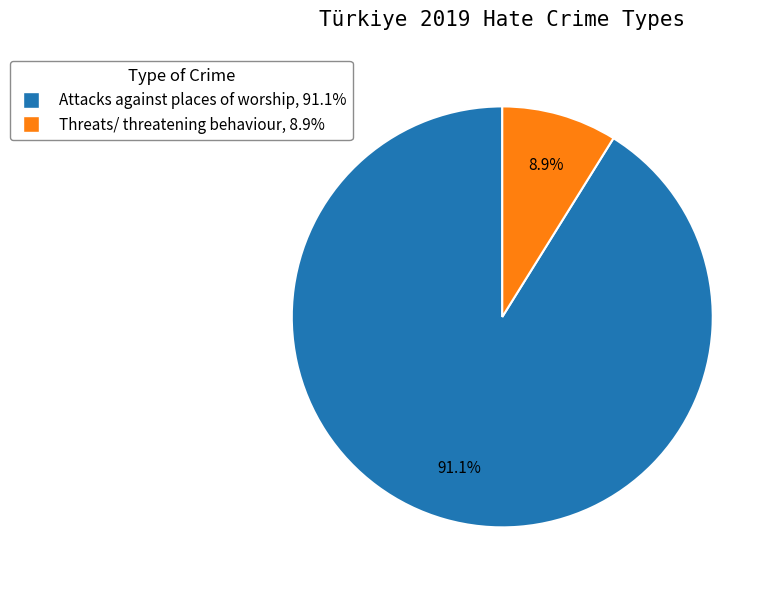

True or false: Threats/ threatening behaviour accounts for 9% of the total.

True